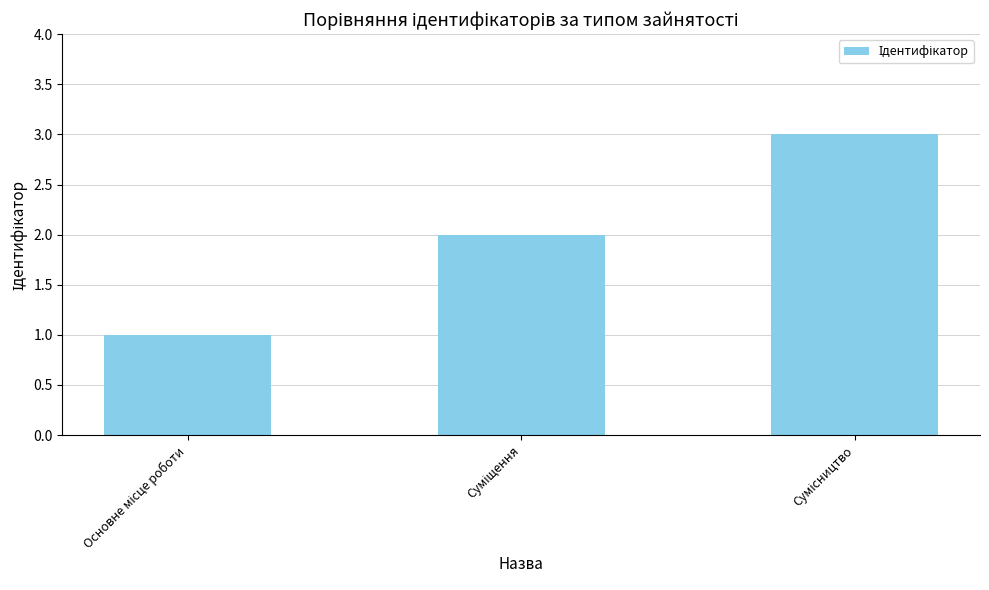

What is the sum of all values?

6